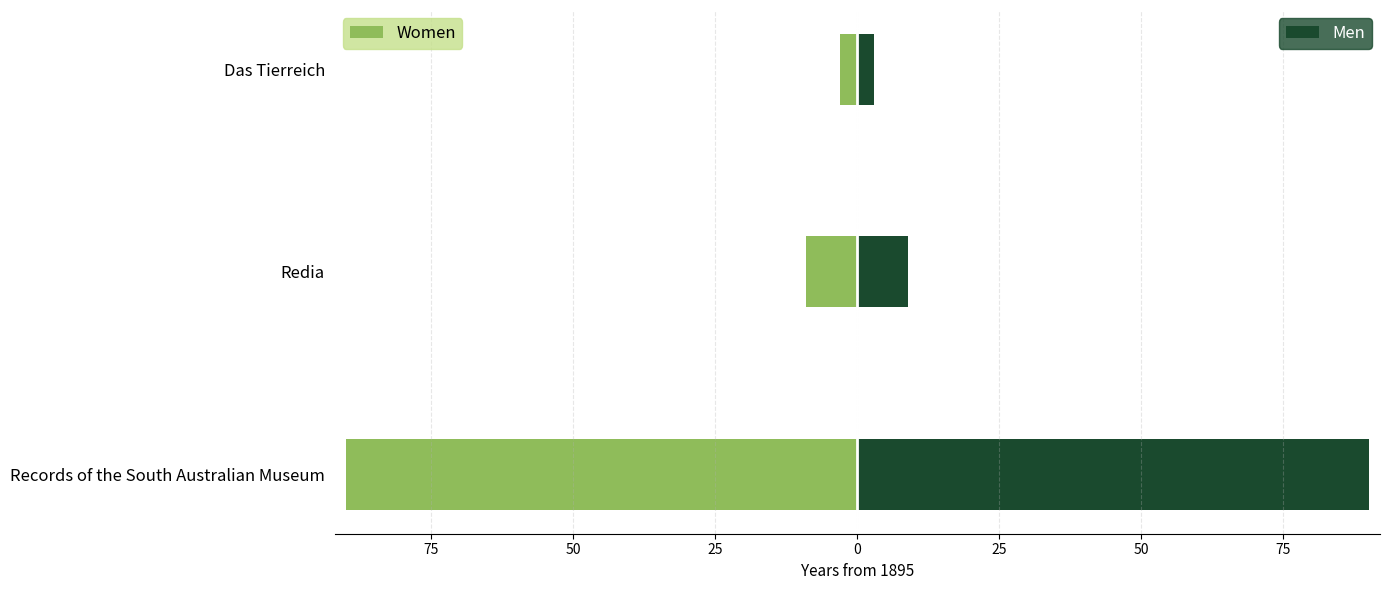

What is the sum of all Men values?

102